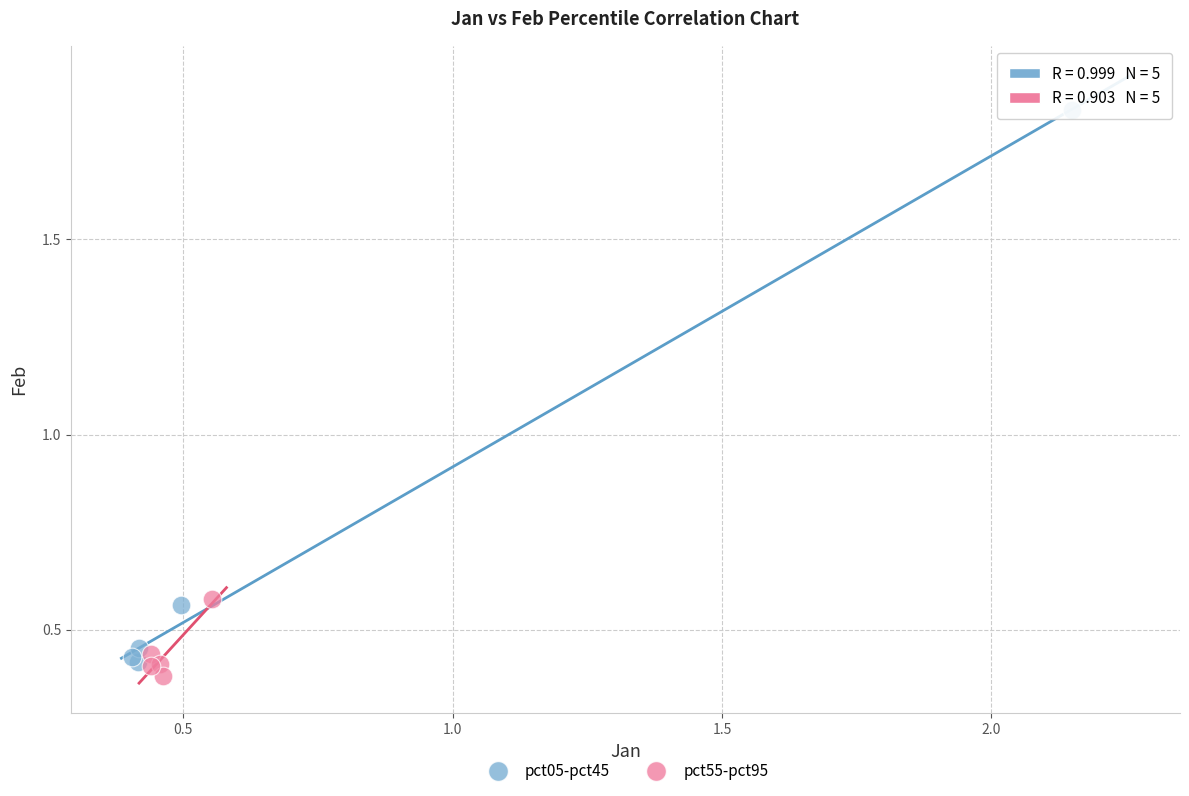

What are all the series names shown in the legend?

pct05-pct45, pct55-pct95